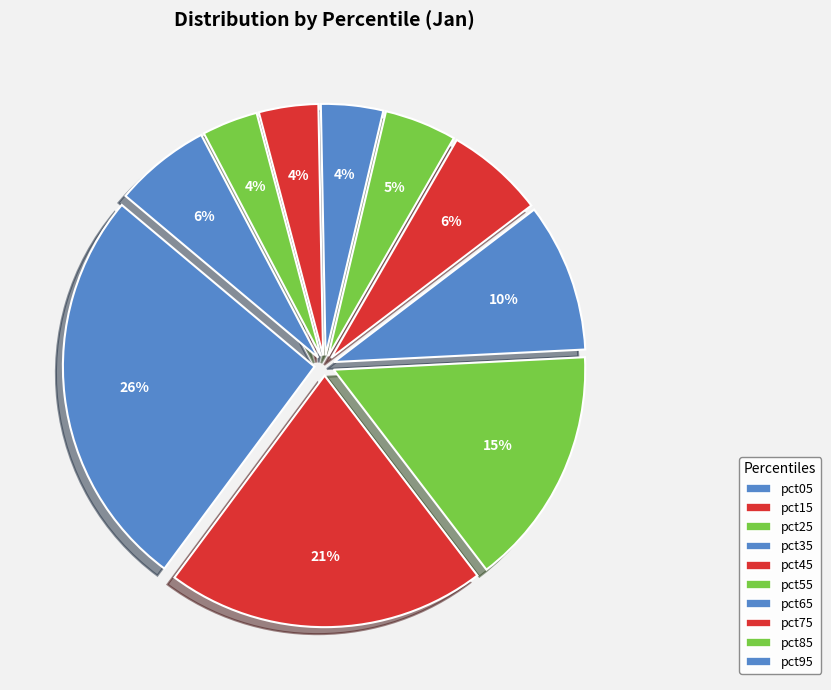

How many segments does this pie chart have?

10